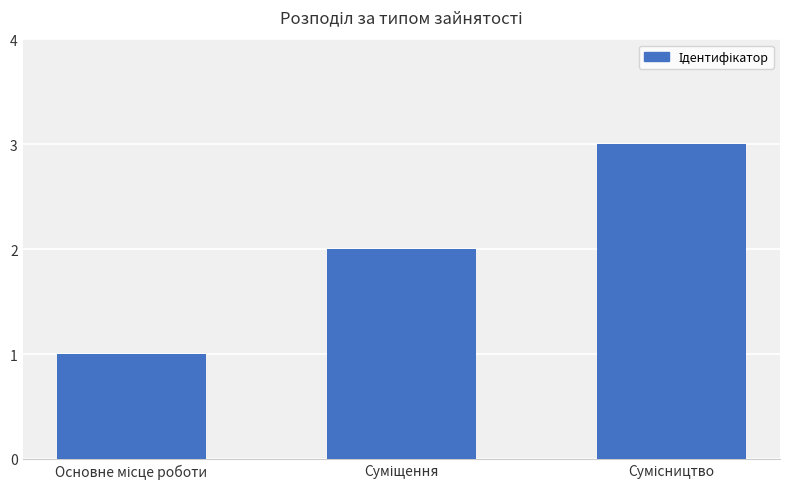

How many values are below 2?

1